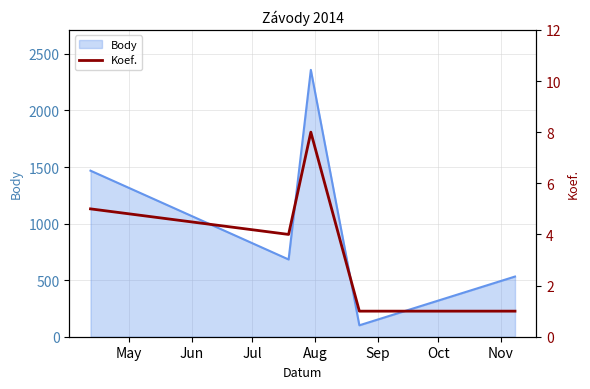

Does the chart have visible grid lines?

Yes